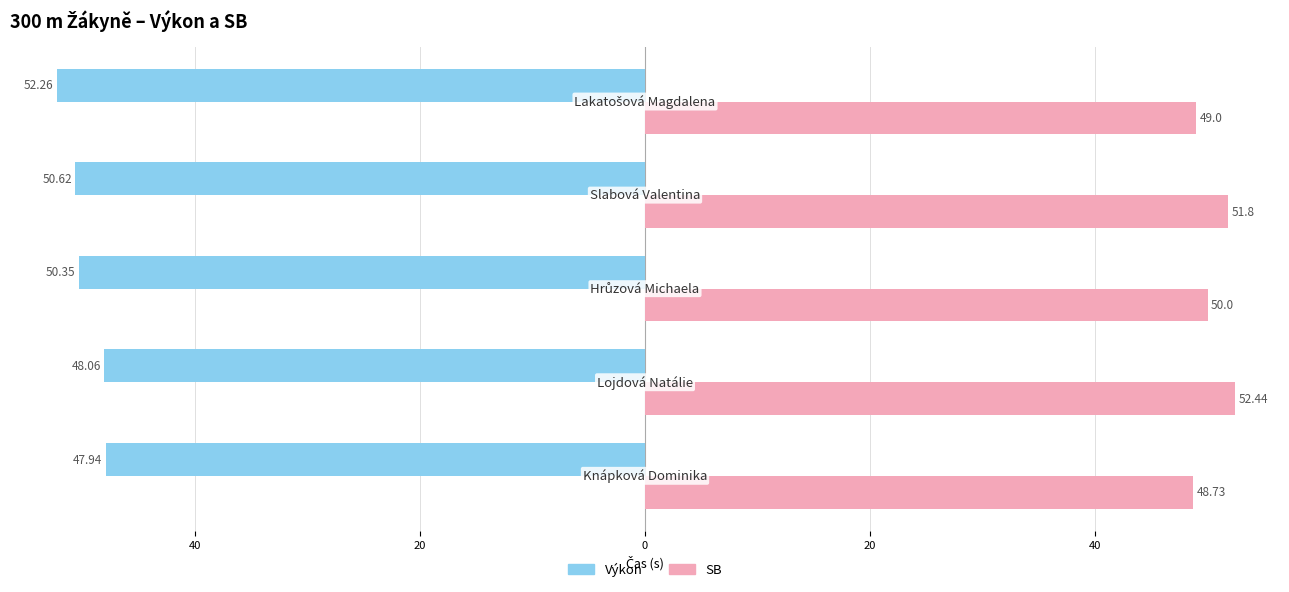

What are all the series names shown in the legend?

Výkon, SB